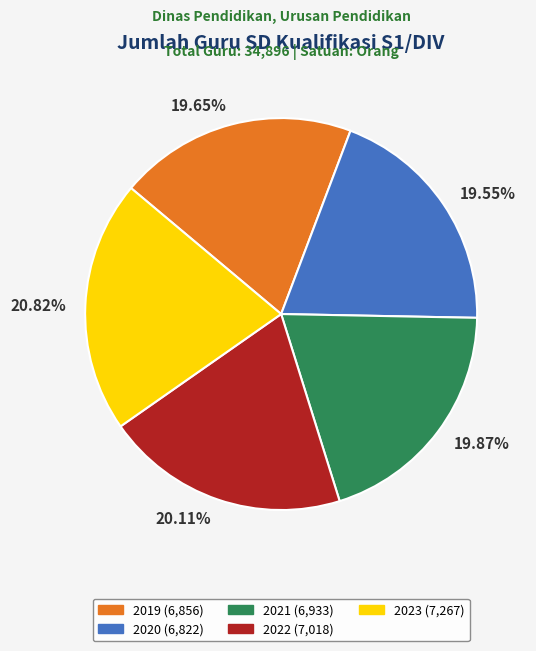

Combined, do 19.65% and 20.82% account for over 50%?

No